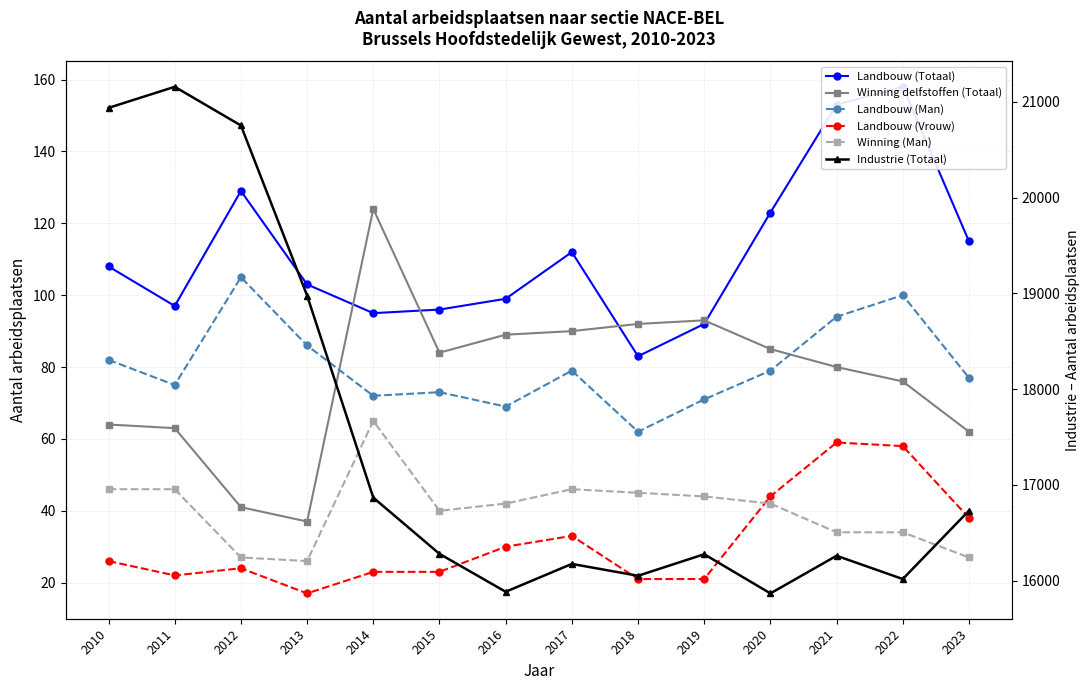

Rank the series by their maximum value, from highest to lowest.

Industrie (Totaal), Landbouw (Totaal), Winning delfstoffen (Totaal), Landbouw (Man), Winning (Man), Landbouw (Vrouw)